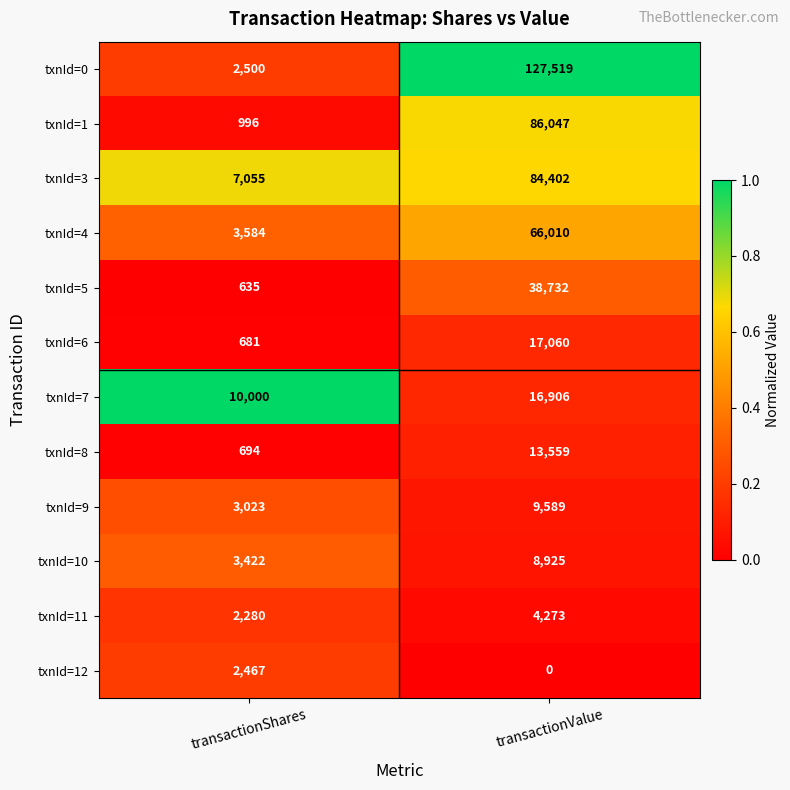

The value of txnId=11 at transactionShares is 2280. True or false?

True